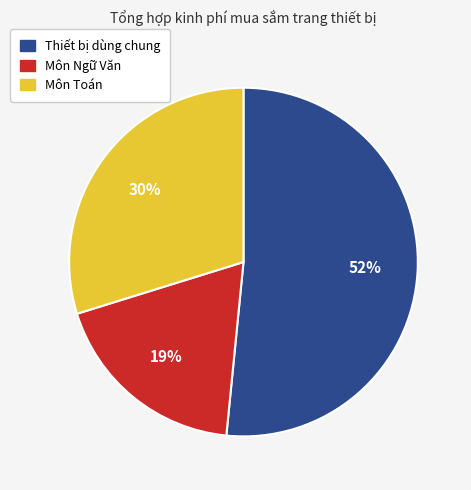

Do Môn Ngữ Văn and Môn Toán together represent more than half of the pie?

No